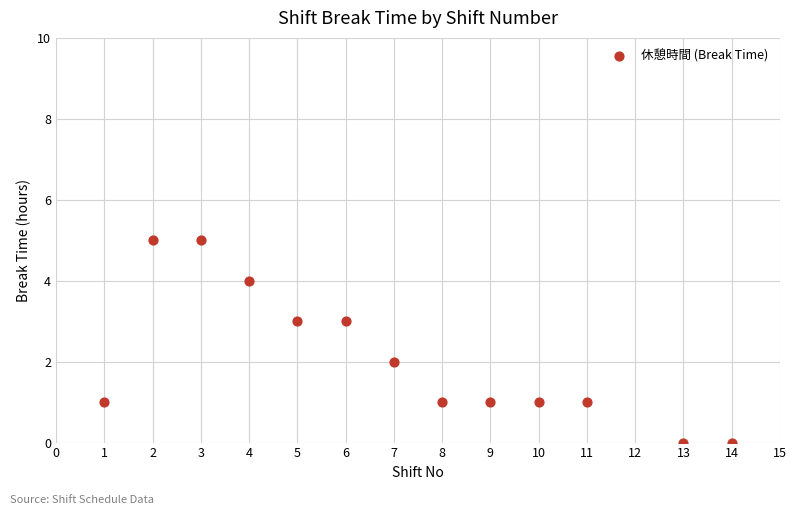

What is the range of Y values (max minus min)?

5